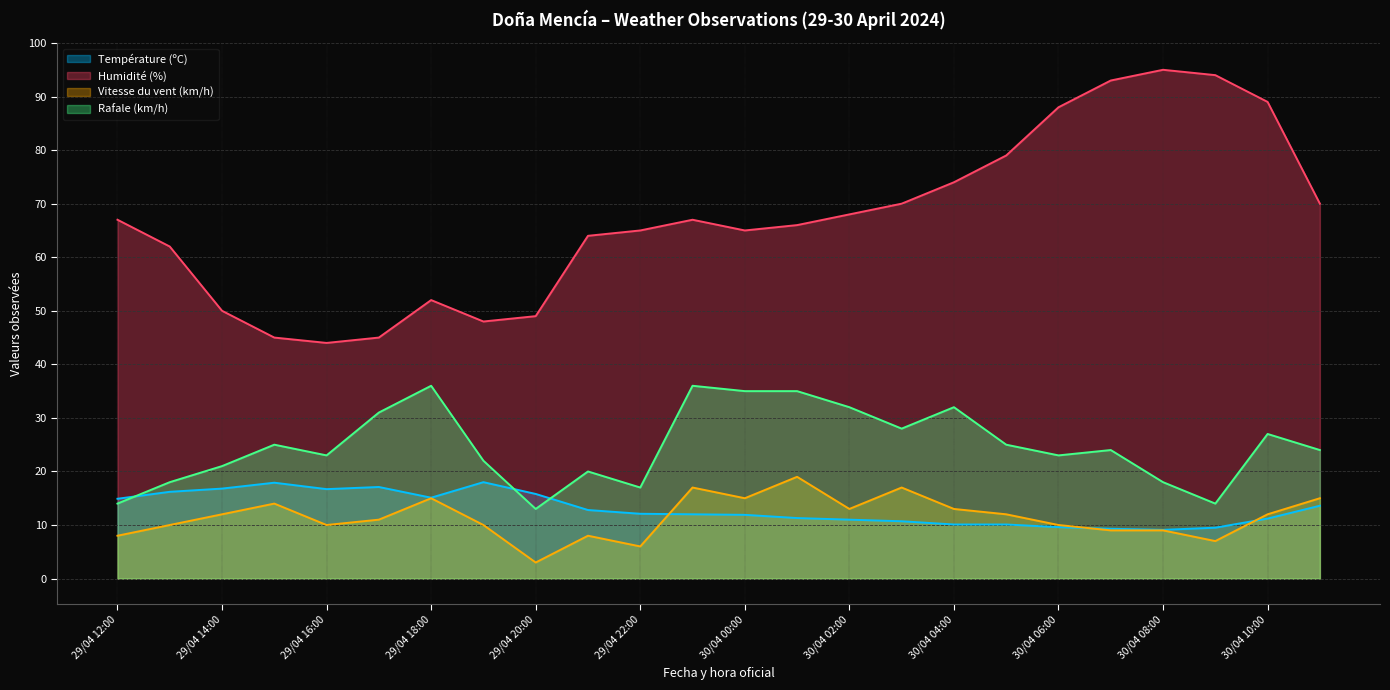

How many series are shown in this chart?

4